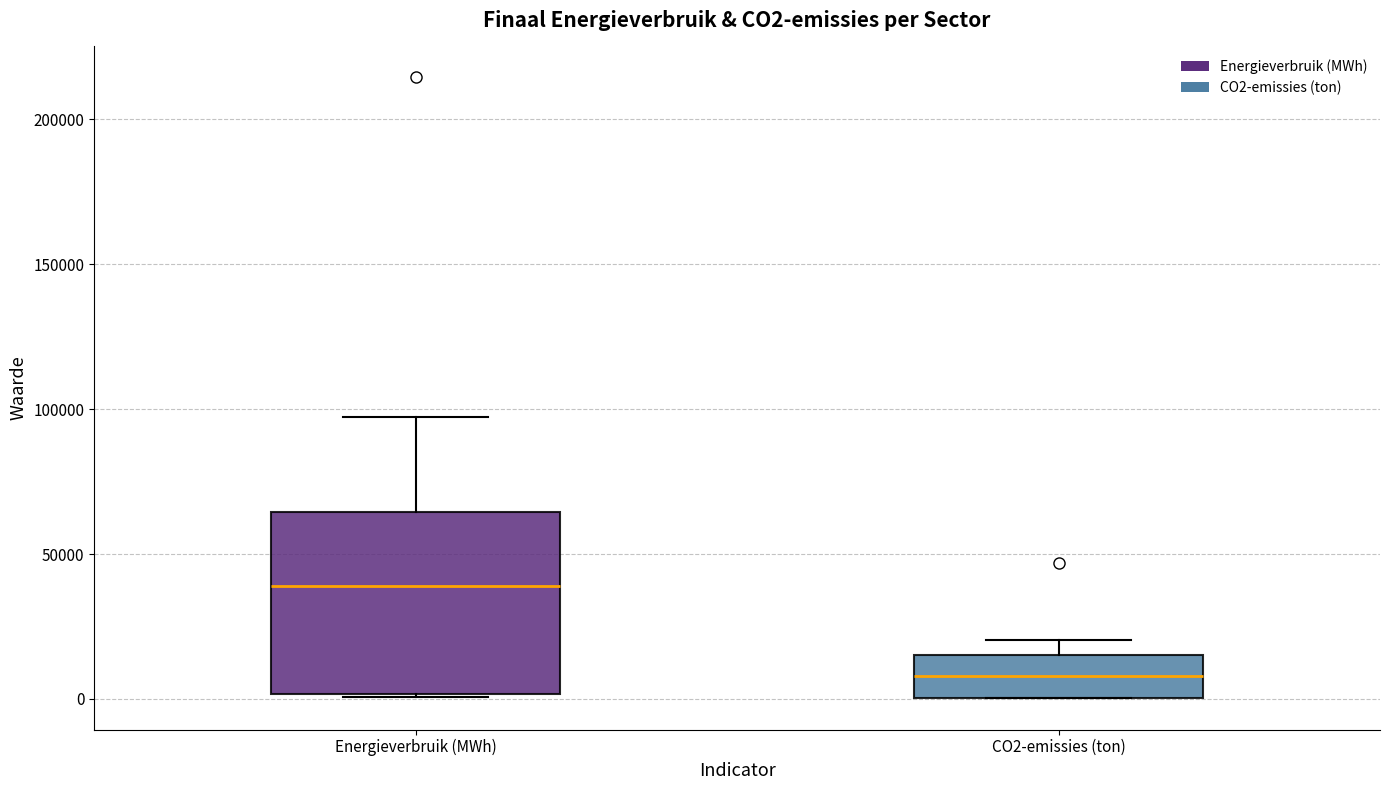

Reading left to right, transcribe this box plot: for each box, give where its median line is, the range the box spans, and where its two whiskers end, as read against the y-axis. The values are not printed on the chart, so give them approximately, as read against the axis.

Energieverbruik (MWh): median 40000, box 0 to 65000, whiskers 0 to 95000
CO2-emissies (ton): median 10000, box 0 to 15000, whiskers 0 to 20000